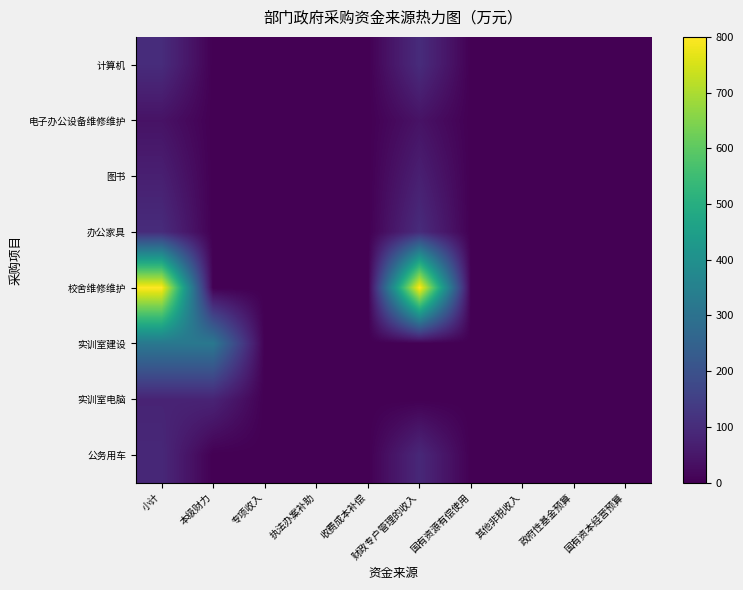

How many categories are shown in the chart?

10